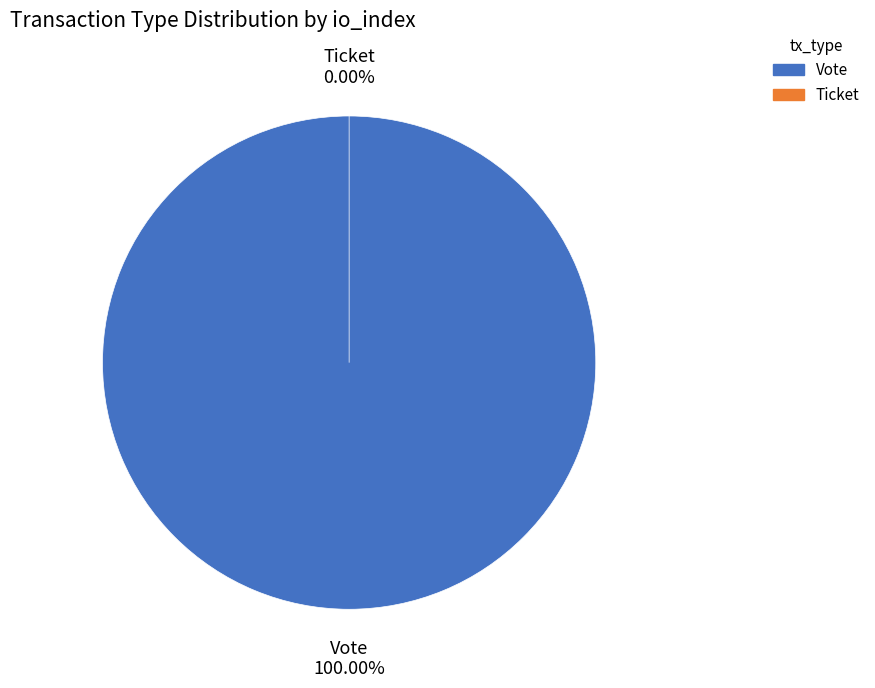

What is the smallest slice in the pie chart?

Ticket